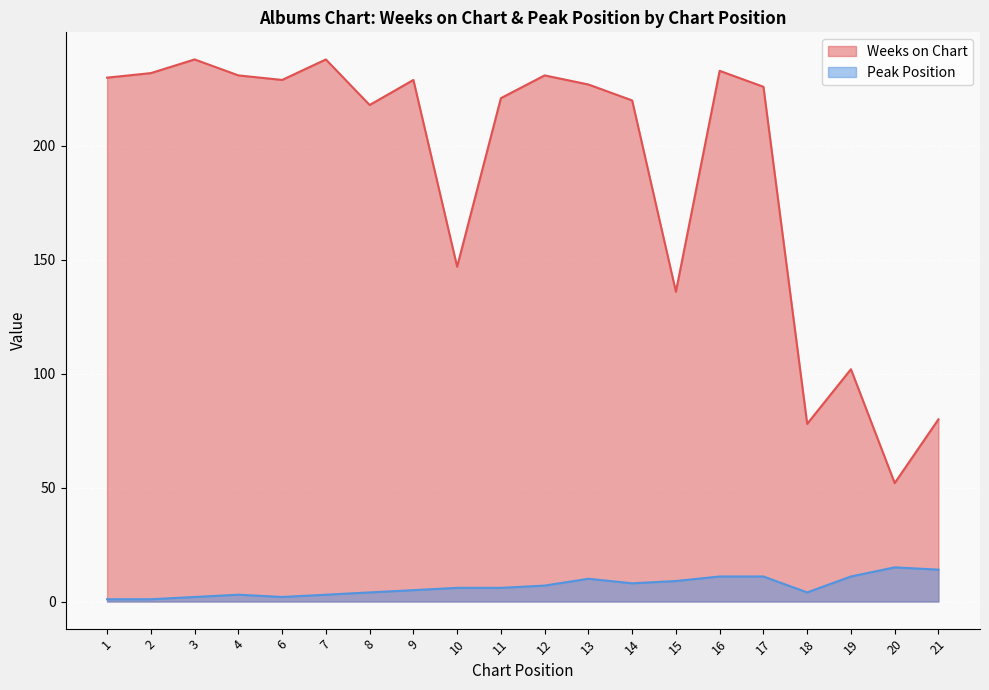

Which label corresponds to the largest value in the chart?

3